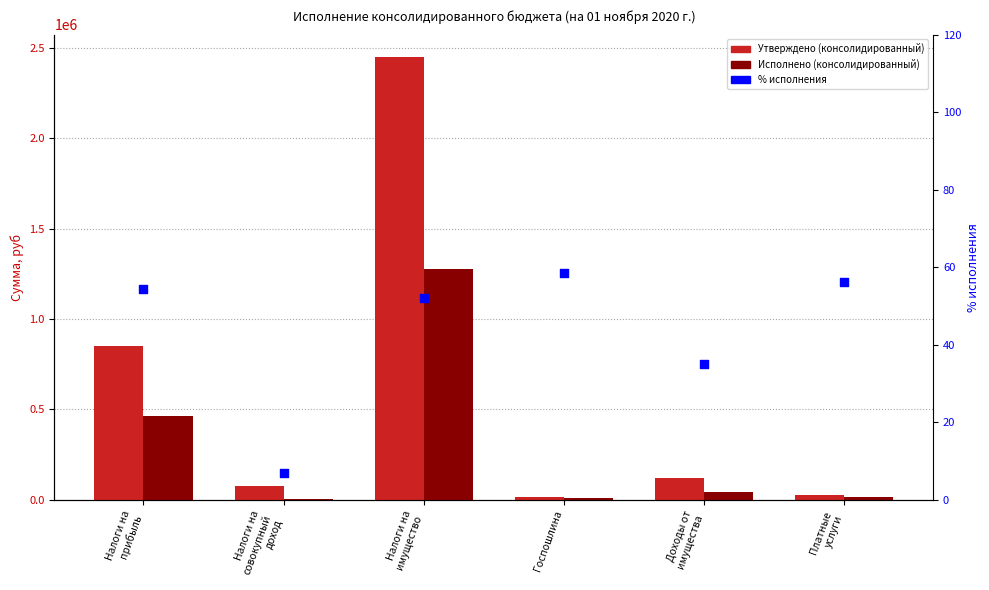

Which series reaches the maximum Y coordinate?

Утверждено (консолидированный)